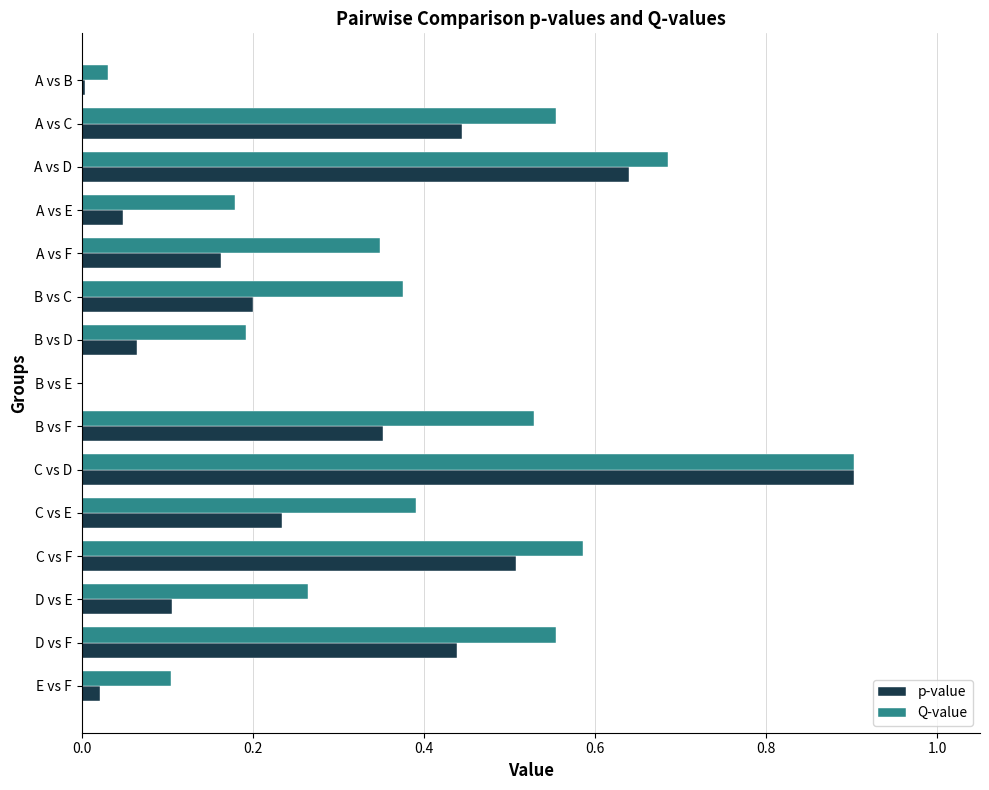

What is the sum of all Q-value values?

5.7